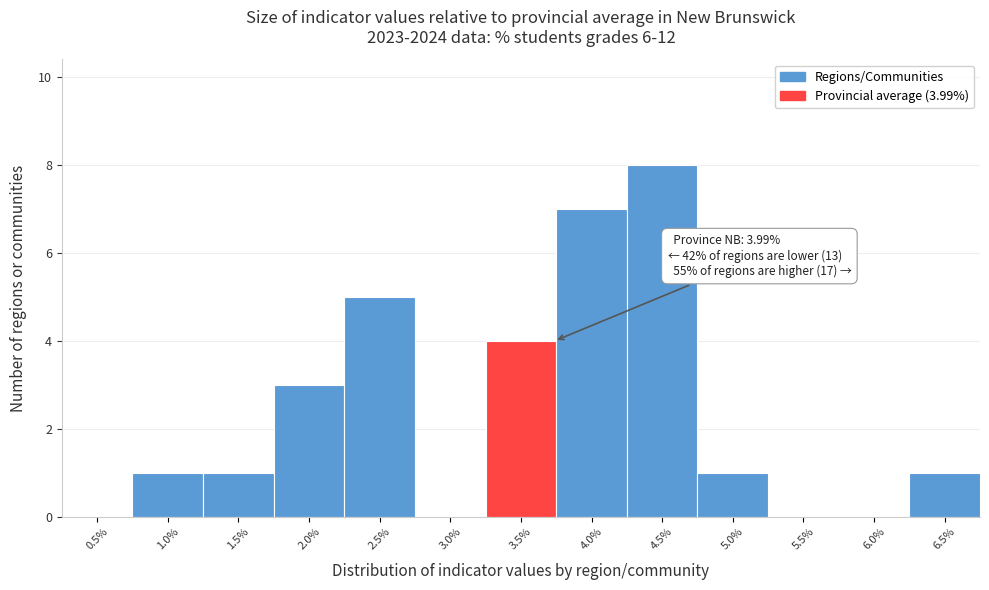

Reading left to right, list all the values displayed in this chart.

0.5%=0	1.0%=1	1.5%=1	2.0%=3	2.5%=5	3.0%=0	3.5%=4	4.0%=7	4.5%=8	5.0%=1	5.5%=0	6.0%=0	6.5%=1